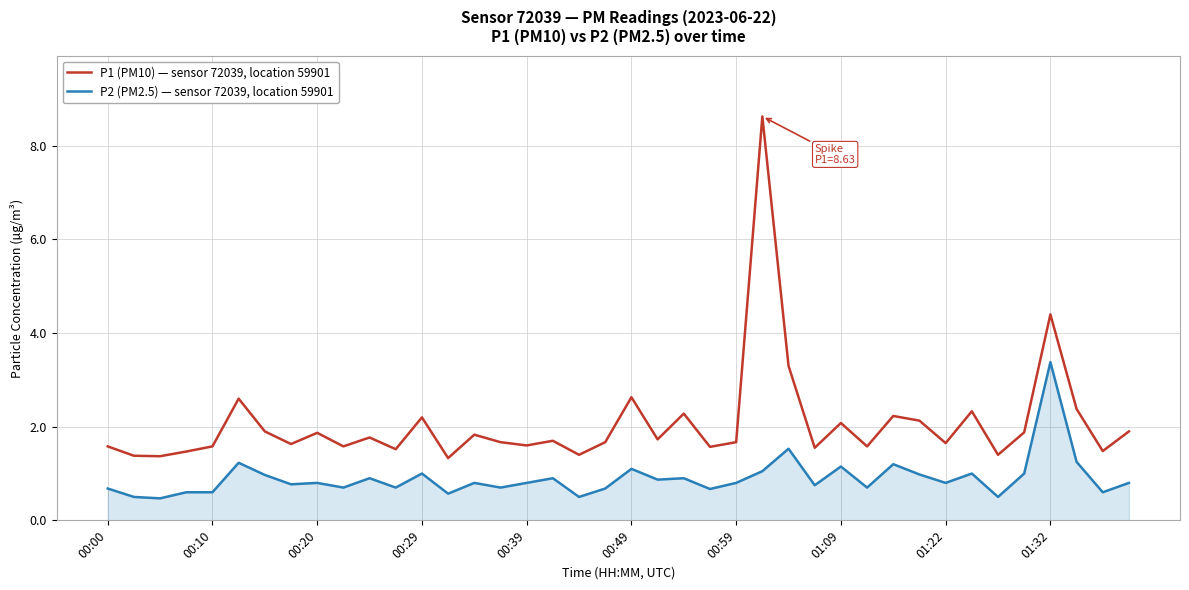

What is the lowest value of the P1 (PM10) — sensor 72039, location 59901 series?

1.3